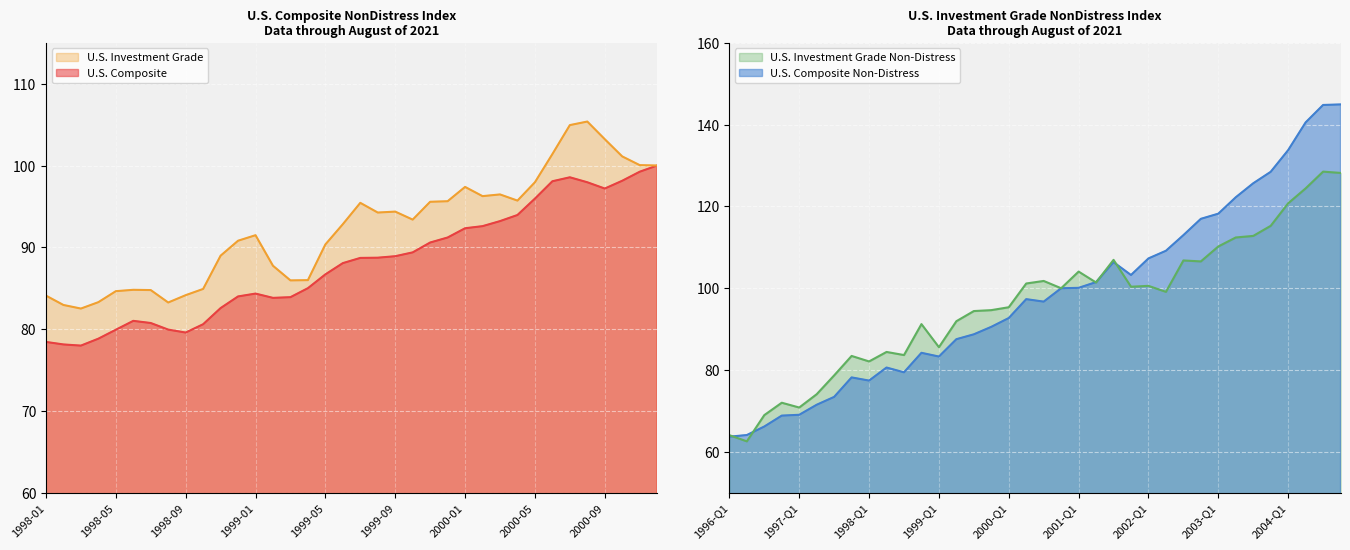

Which has a higher value, 10 or 29?

29